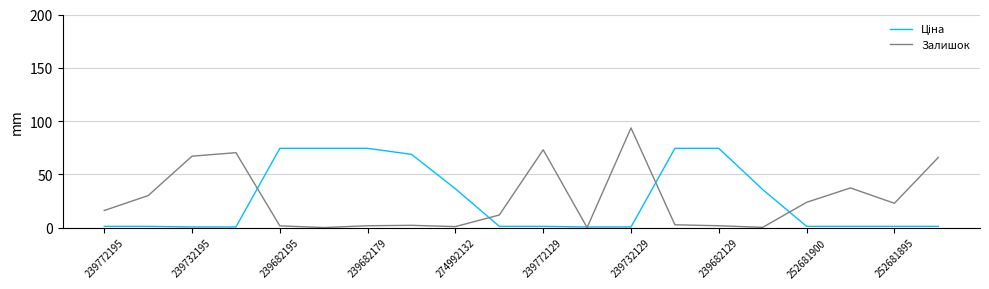

What is the greatest value displayed?

93.5